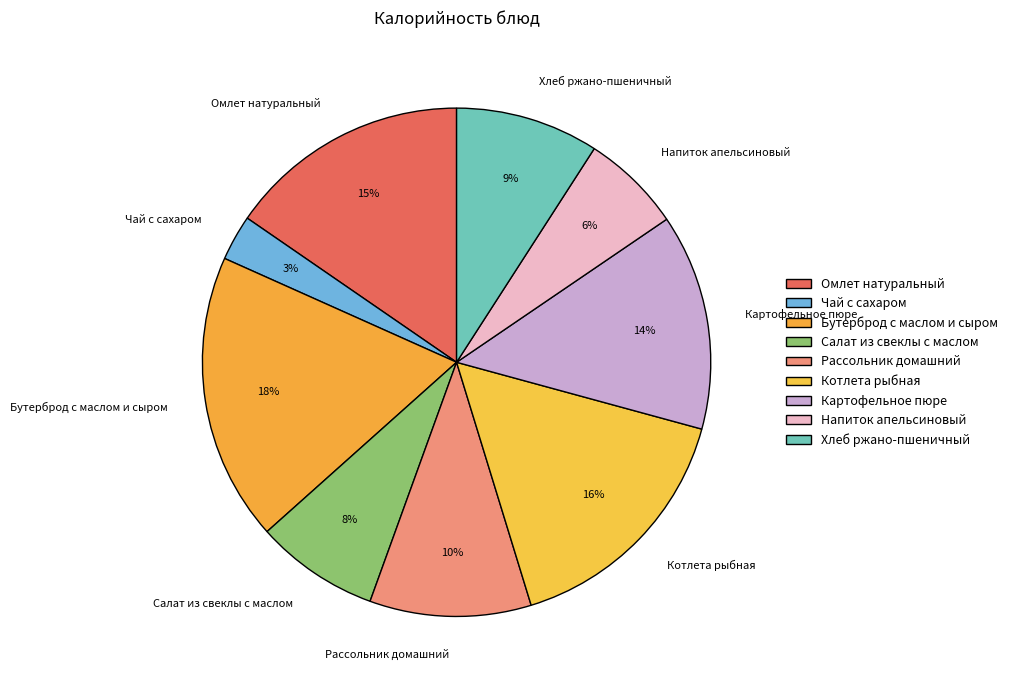

To the nearest percent, what portion does Хлеб ржано-пшеничный represent?

9%